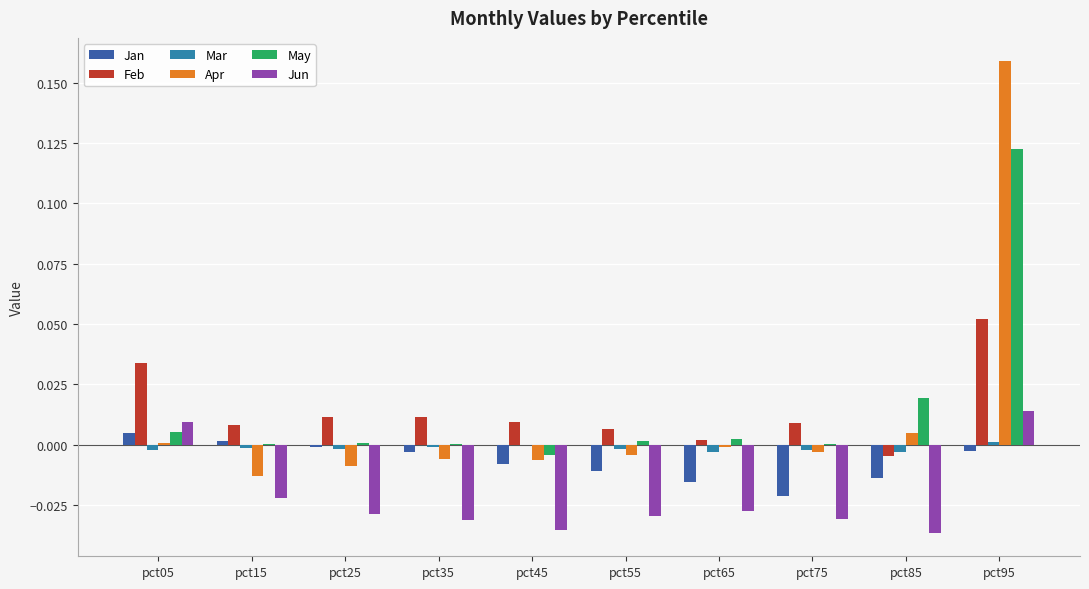

Which label corresponds to the largest value in the chart?

pct95